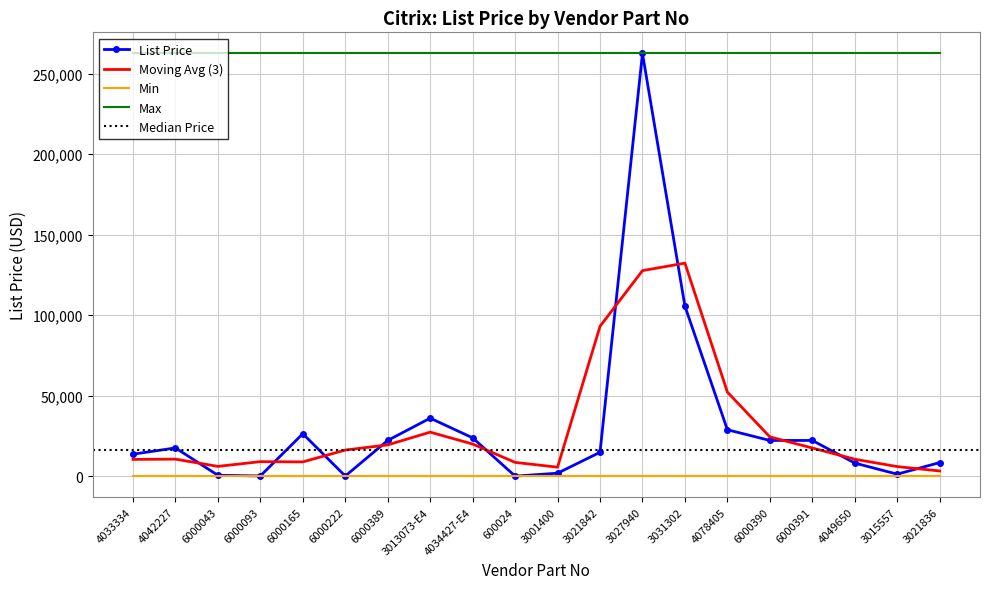

List the labels in order of value, smallest first.

600024, 6000222, 6000093, 6000043, 3015557, 3001400, 4049650, 3021836, 4033334, 3021842, 4042227, 6000389, 6000390, 6000391, 4034427-E4, 6000165, 4078405, 3013073-E4, 3031302, 3027940